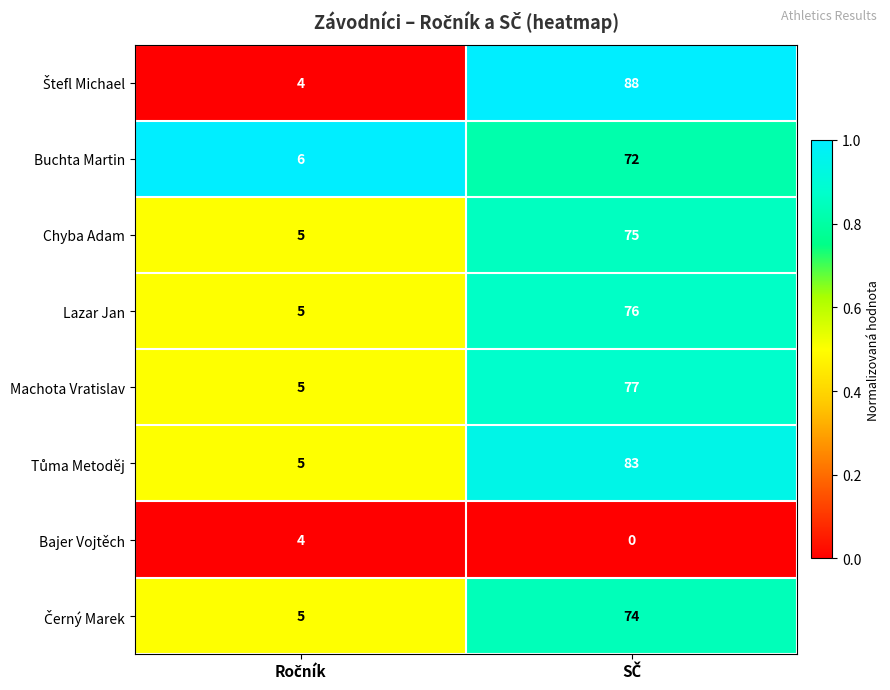

What is the lowest value of the Chyba Adam series?

5